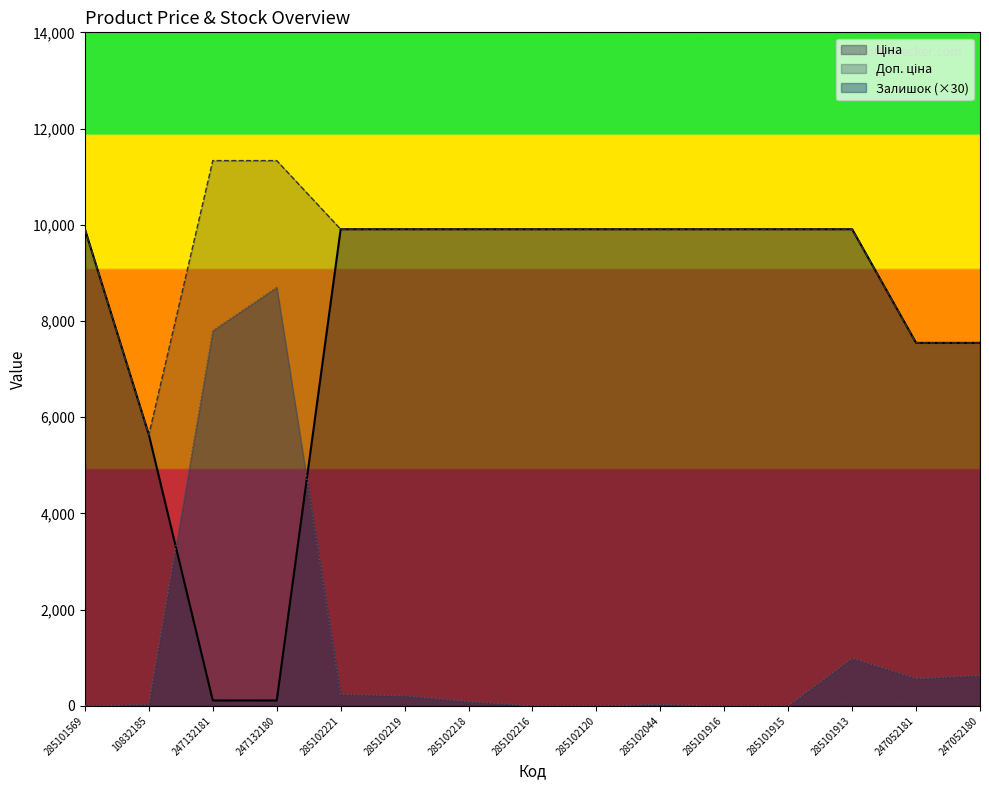

How many data points does each series have?

15